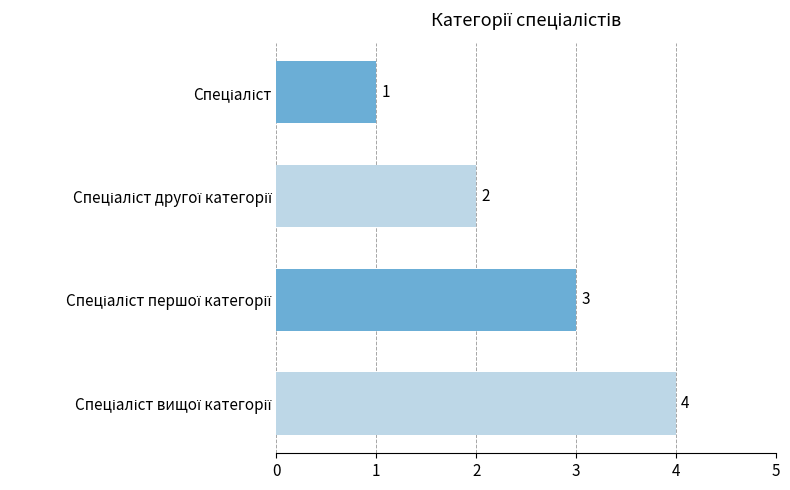

Count the values in the range 2 to 4.

3